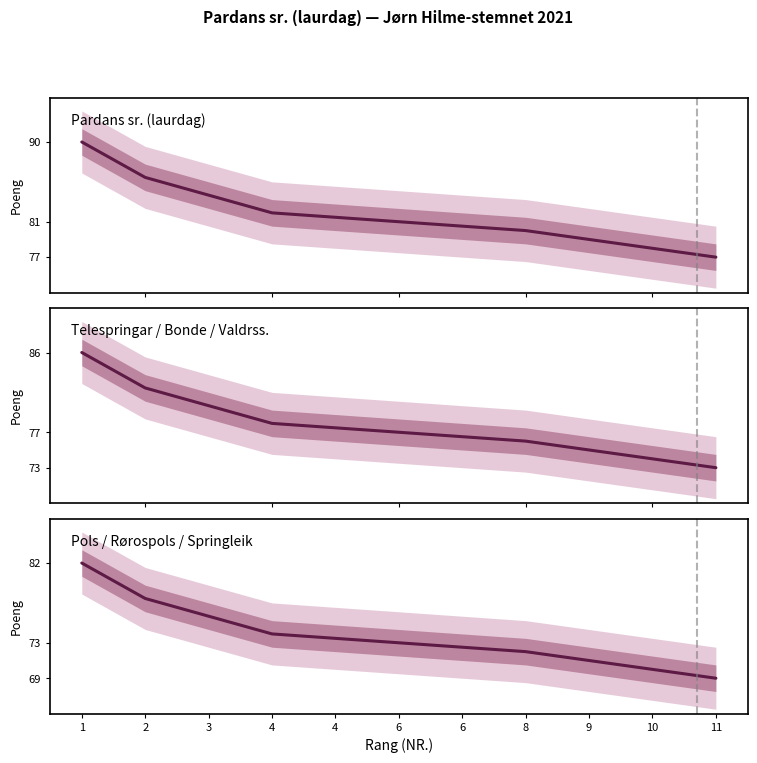

At which label is Telespringar / Bonde / Valdrss. closest to 79?

3